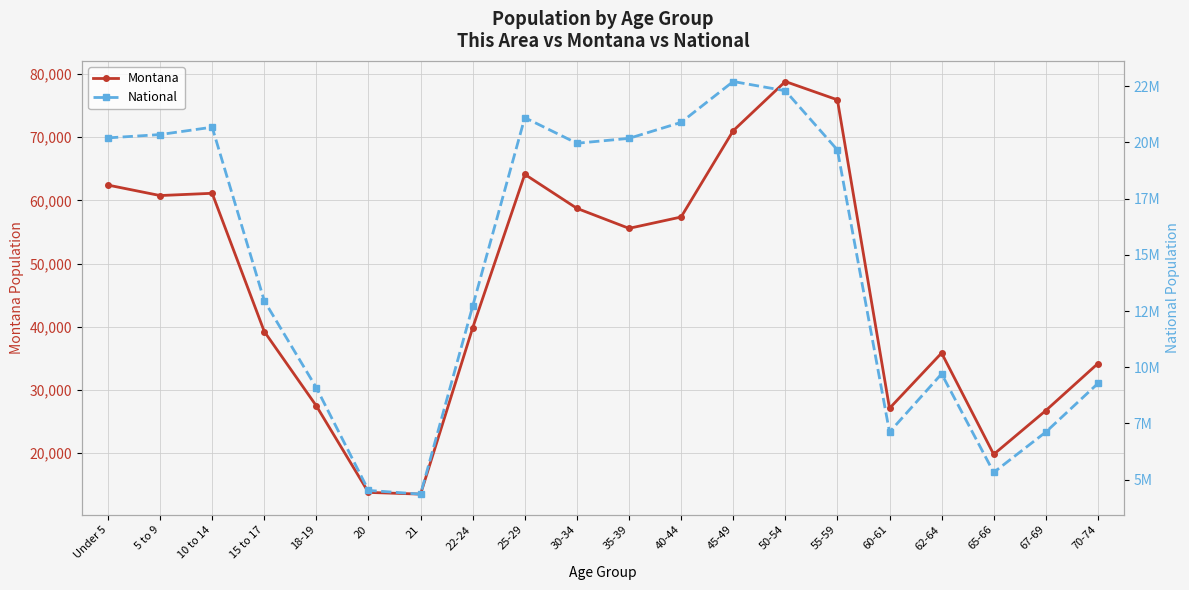

Which category has the highest value in the Montana series?

50-54